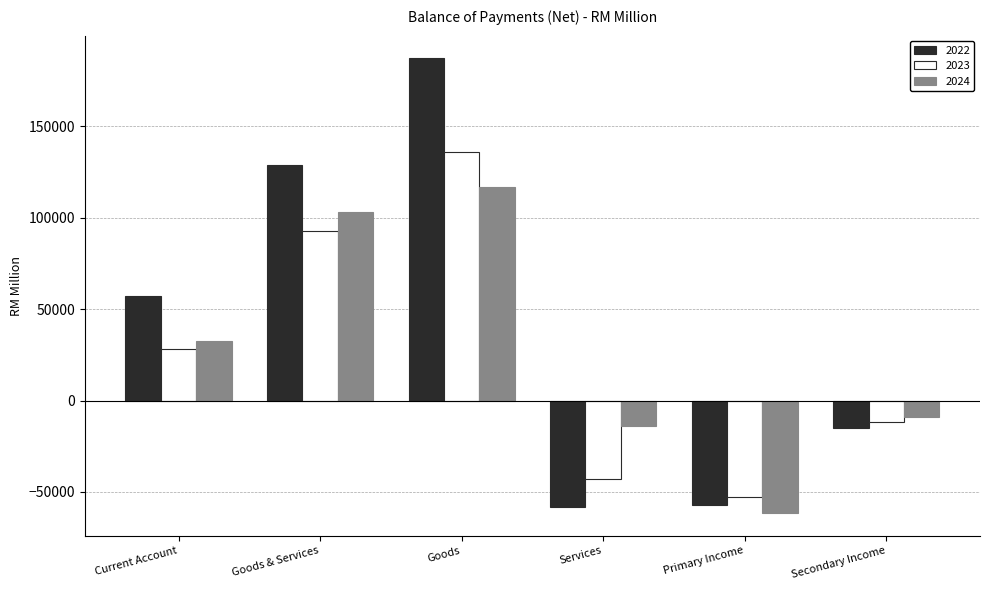

True or false: 2022 has a value of -86778.7 at Primary Income.

False